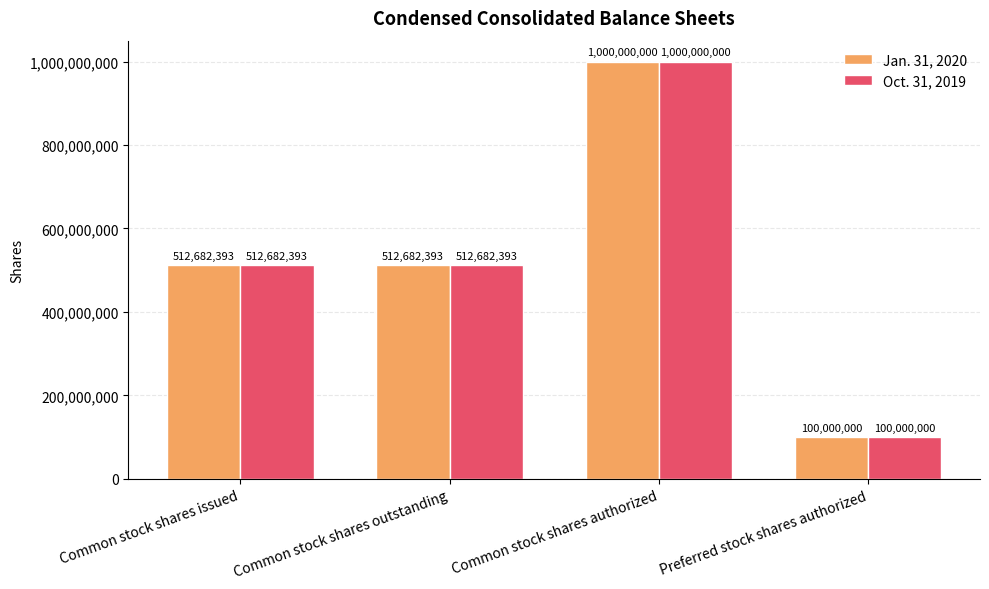

Is it true that Jan. 31, 2020 equals 512682393 at Common stock shares outstanding?

True